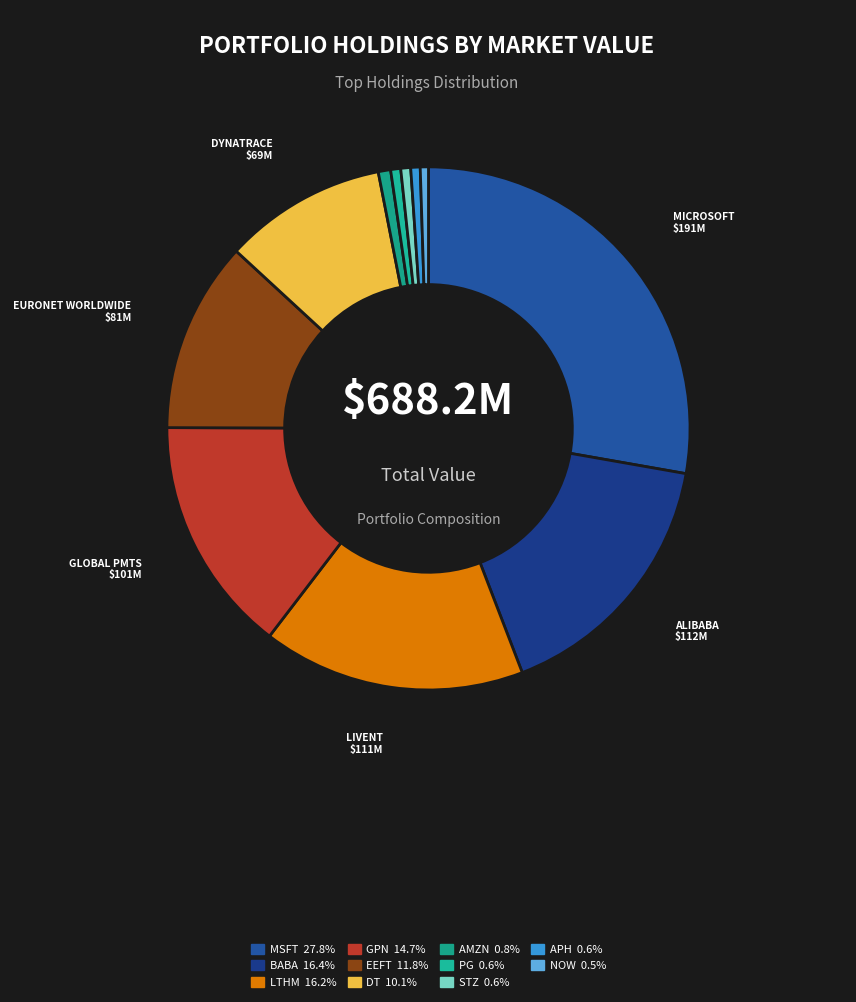

To the nearest percent, what percentage of the pie is EEFT?

12%